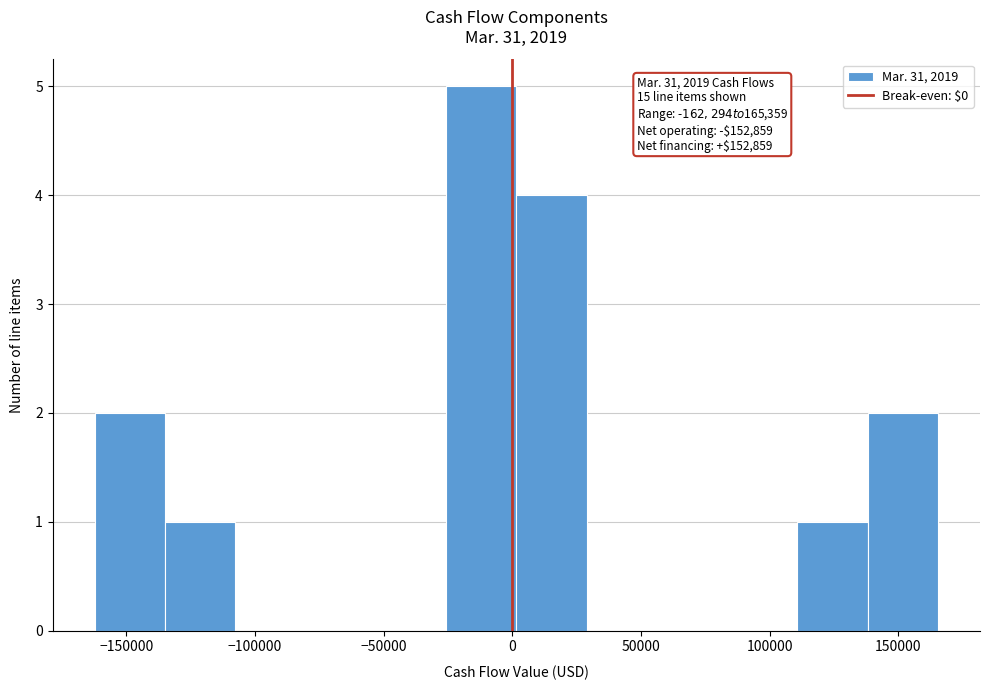

Over which range of the x-axis is the bar tallest?

-25000 to 0